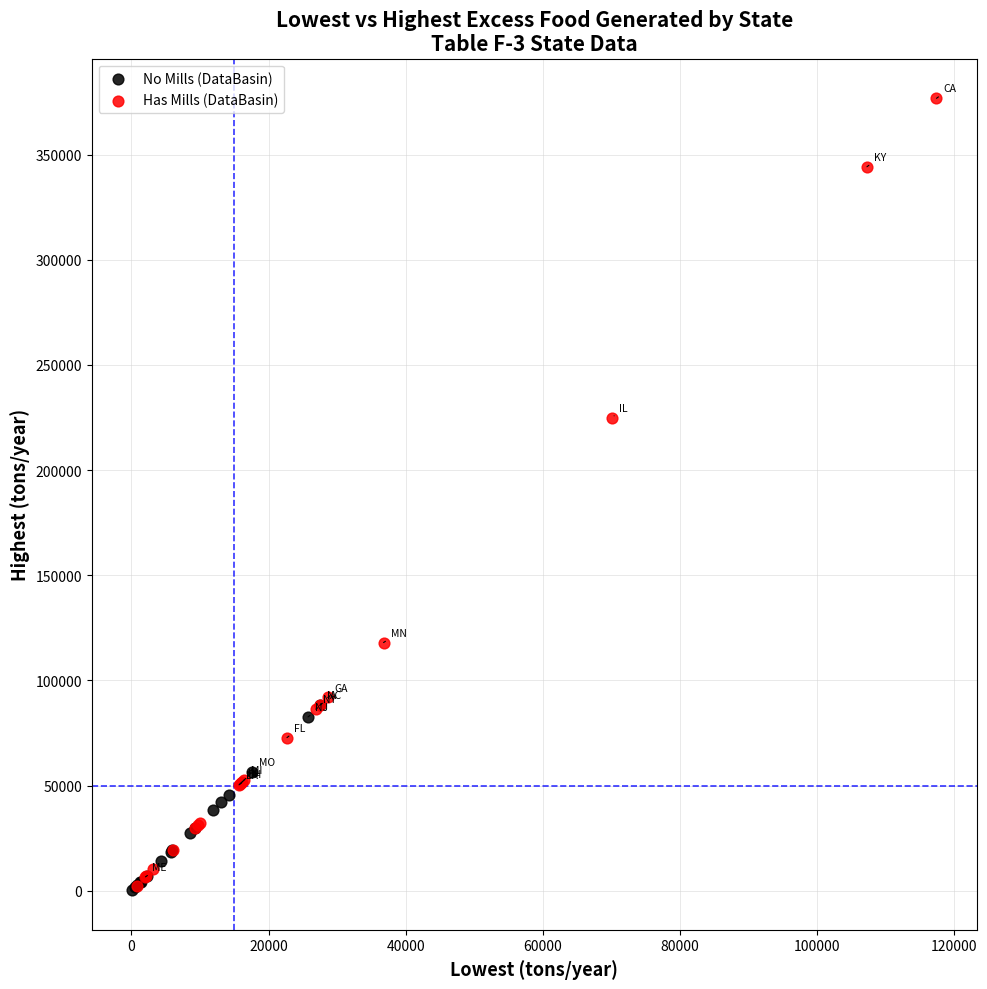

Which series has the largest Y range (max minus min)?

Has Mills (DataBasin)